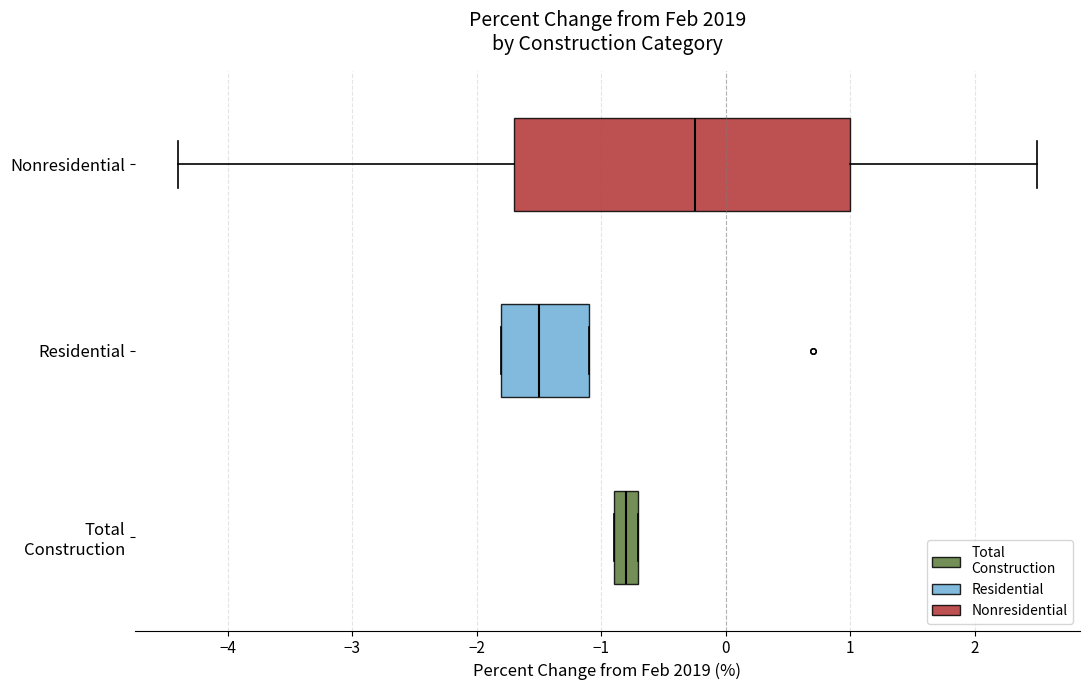

Which box has the furthest to the right median line?

Nonresidential